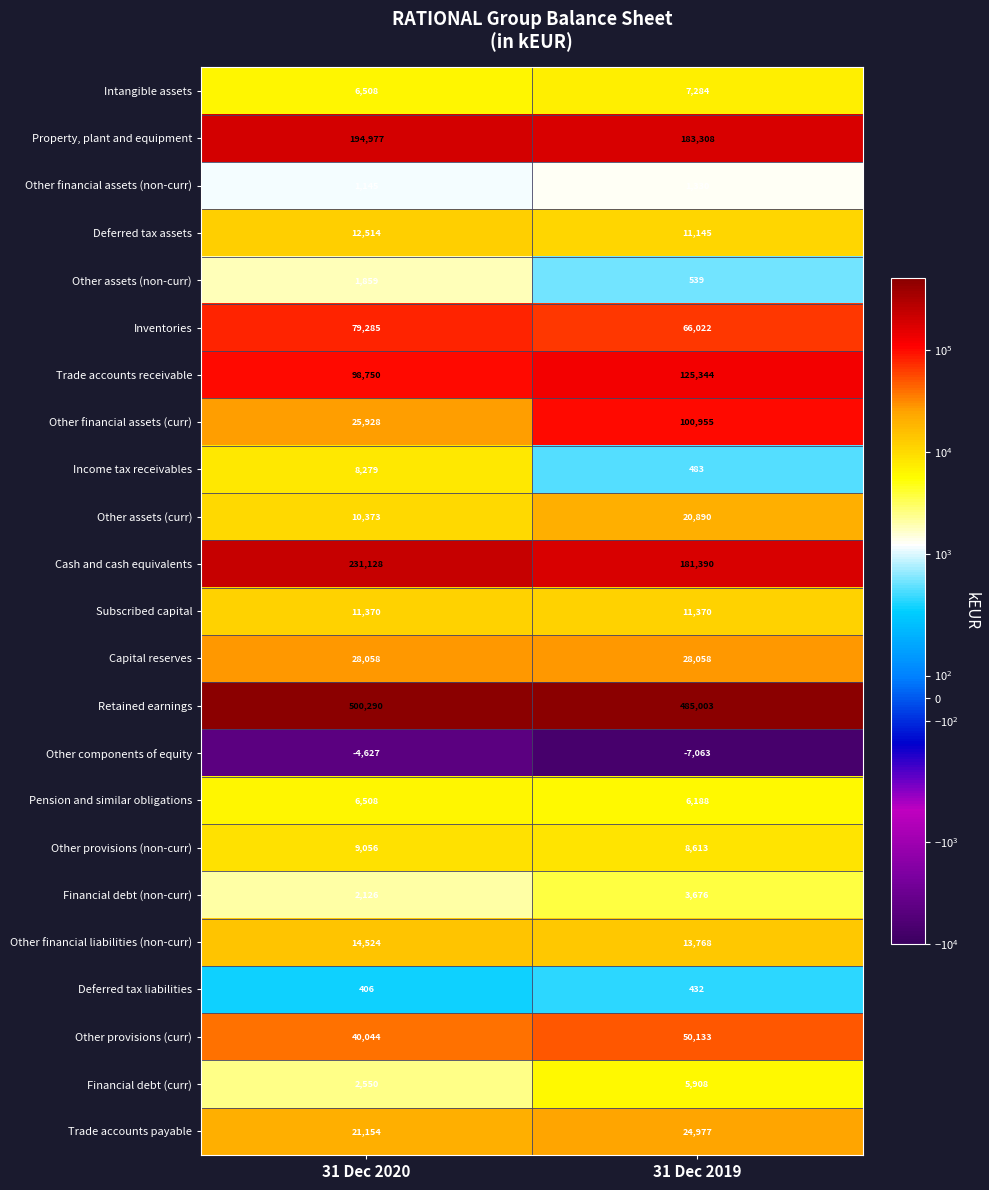

True or false: Other financial liabilities (non-curr) has a value of 18267 at 31 Dec 2019.

False